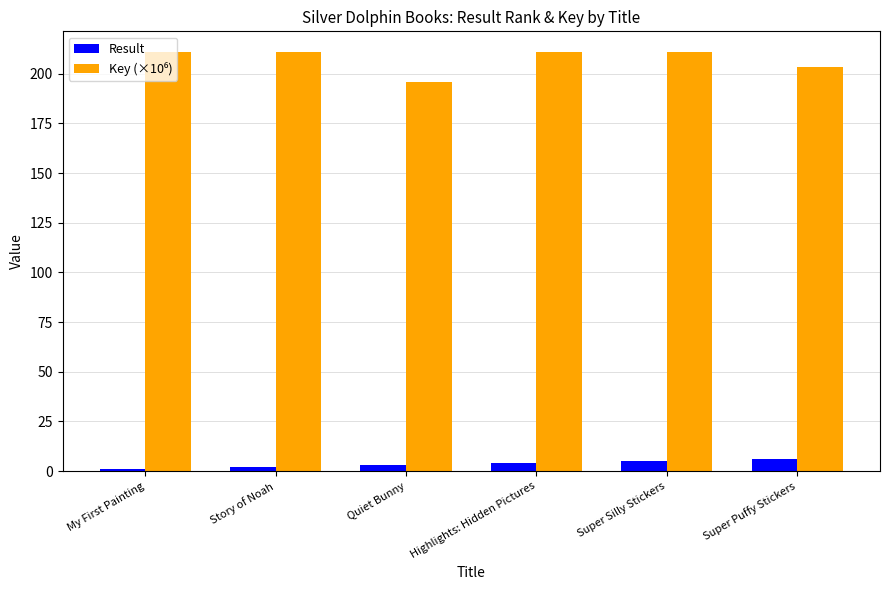

At how many categories does at least one series exceed 33?

6